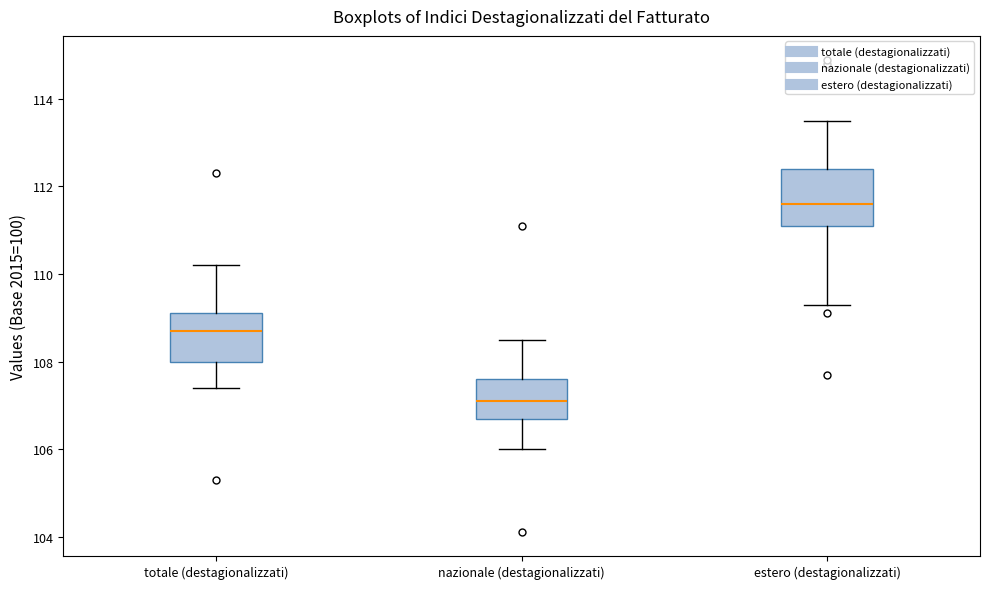

Reading left to right, read every box against the y-axis: the position of its median line, the range the box covers, and the ends of its whiskers. The values are not printed on the chart, so give them approximately, as read against the axis.

totale (destagionalizzati): median 108.8, box 108.0 to 109.2, whiskers 107.4 to 110.2
nazionale (destagionalizzati): median 107.2, box 106.8 to 107.6, whiskers 106.0 to 108.6
estero (destagionalizzati): median 111.6, box 111.2 to 112.4, whiskers 109.4 to 113.6